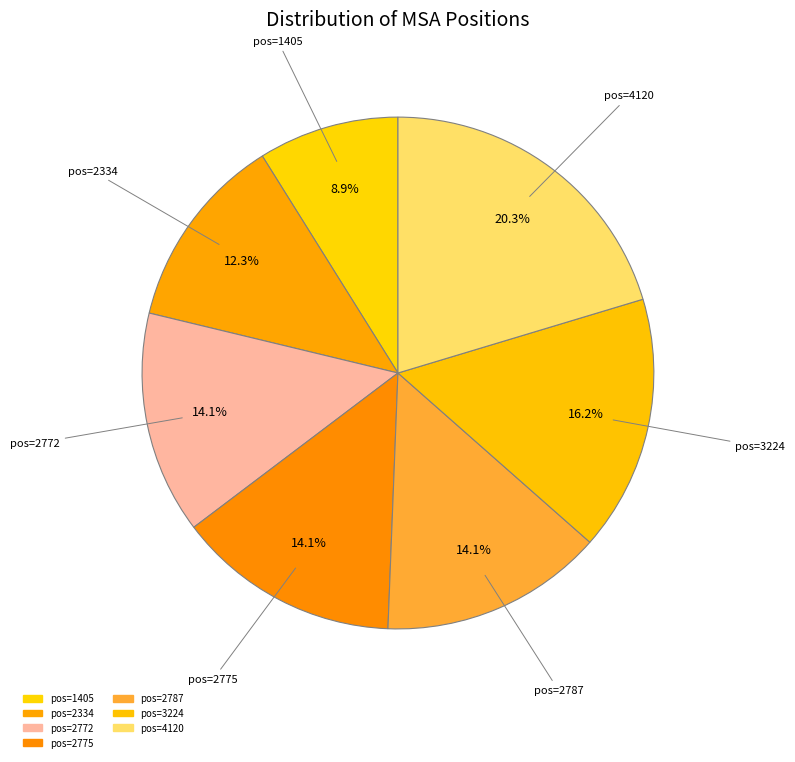

How many segments does this pie chart have?

7